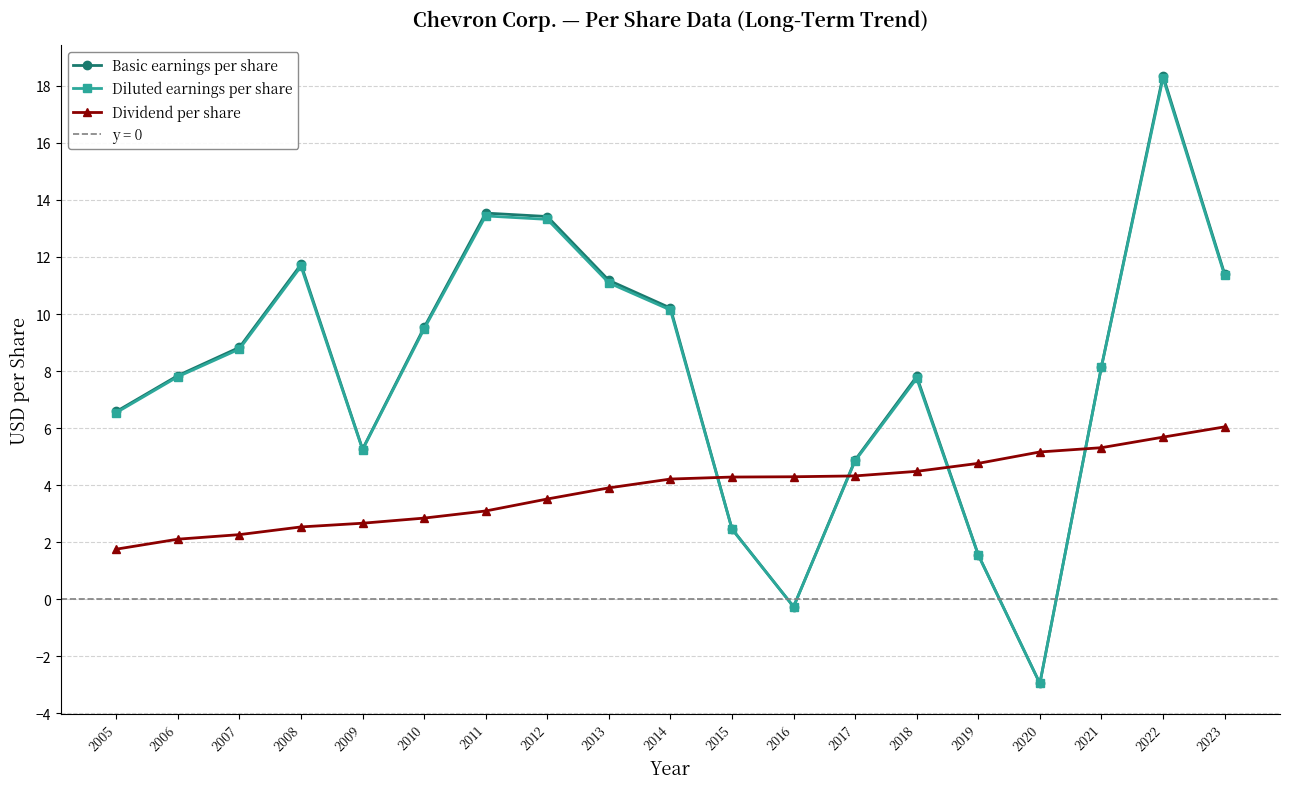

Reading right to left, what are all the values shown in this chart?

Basic earnings per share: 2023=11.4	2022=18.4	2021=8.2	2020=-3.0	2019=1.6	2018=7.8	2017=4.9	2016=-0.3	2015=2.5	2014=10.2	2013=11.2	2012=13.4	2011=13.5	2010=9.5	2009=5.3	2008=11.7	2007=8.8	2006=7.8	2005=6.6
Diluted earnings per share: 2023=11.4	2022=18.3	2021=8.1	2020=-3.0	2019=1.5	2018=7.7	2017=4.8	2016=-0.3	2015=2.5	2014=10.1	2013=11.1	2012=13.3	2011=13.4	2010=9.5	2009=5.2	2008=11.7	2007=8.8	2006=7.8	2005=6.5
Dividend per share: 2023=6.0	2022=5.7	2021=5.3	2020=5.2	2019=4.8	2018=4.5	2017=4.3	2016=4.3	2015=4.3	2014=4.2	2013=3.9	2012=3.5	2011=3.1	2010=2.8	2009=2.7	2008=2.5	2007=2.3	2006=2.1	2005=1.8